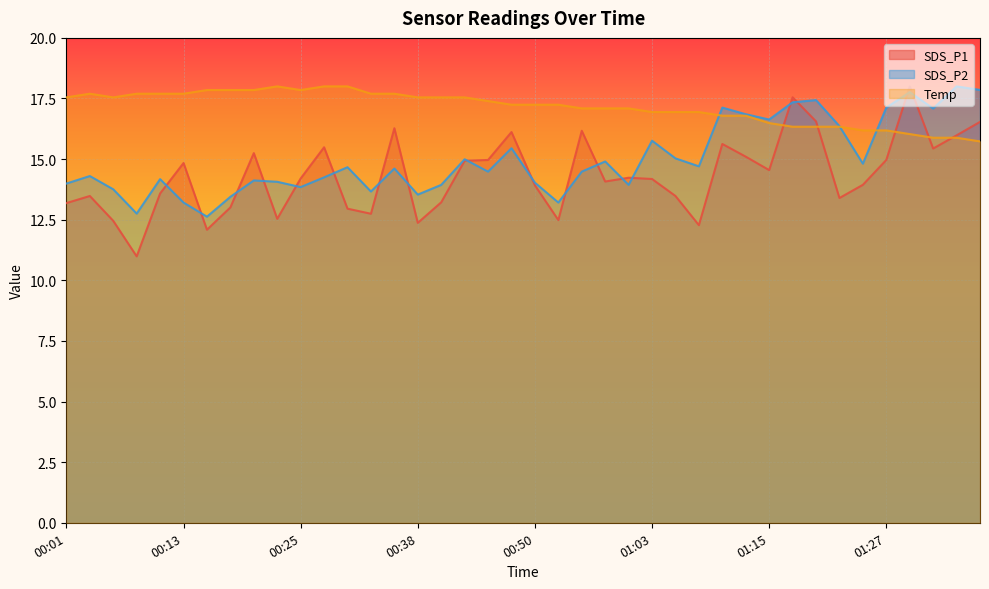

What position from the right is 00:33?

27